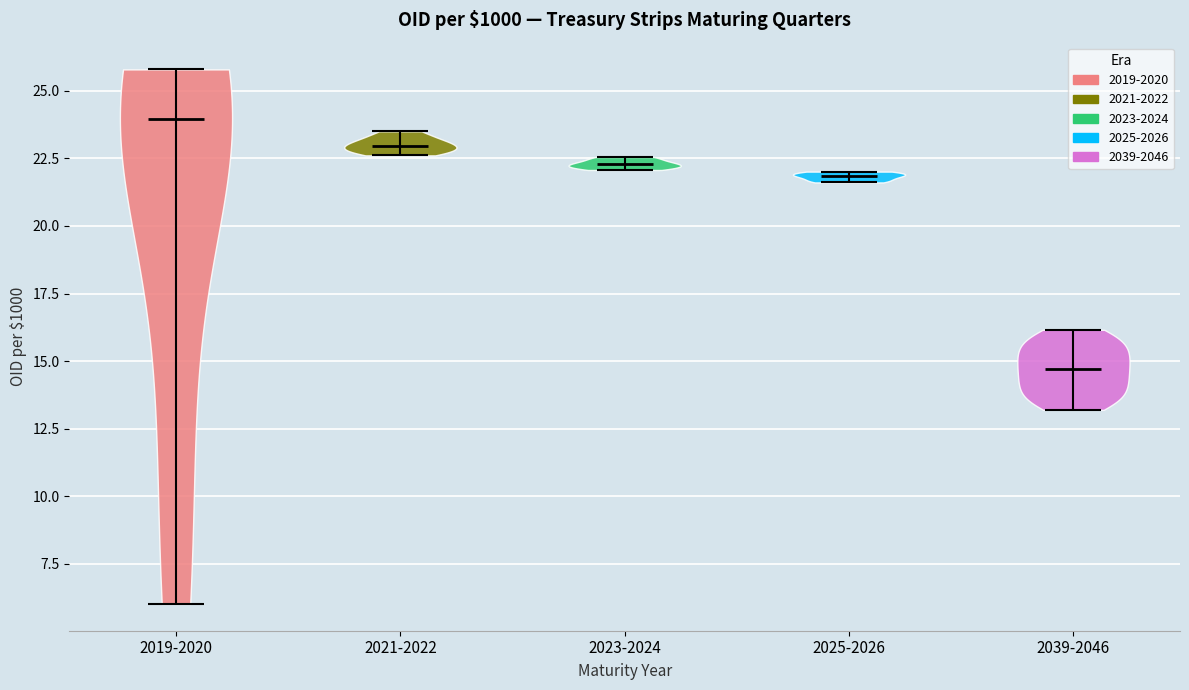

What is the highest point the violin for 2021-2022 reaches on the y-axis? The values are not printed on the chart, so give them approximately, as read against the axis.

23.5